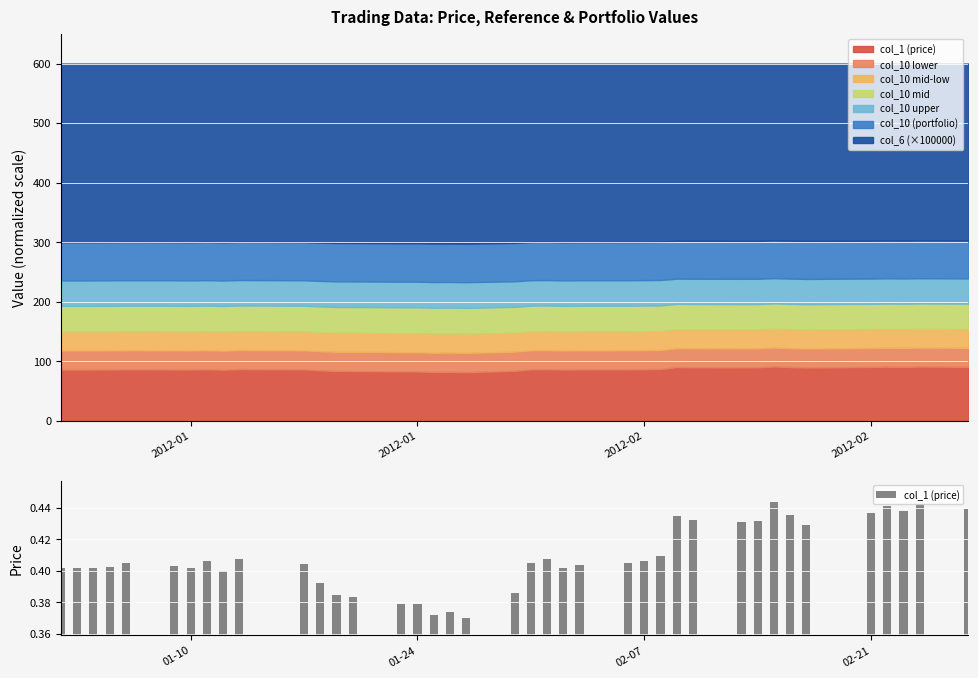

What is the label of the 2nd bar from the left?

2012-01